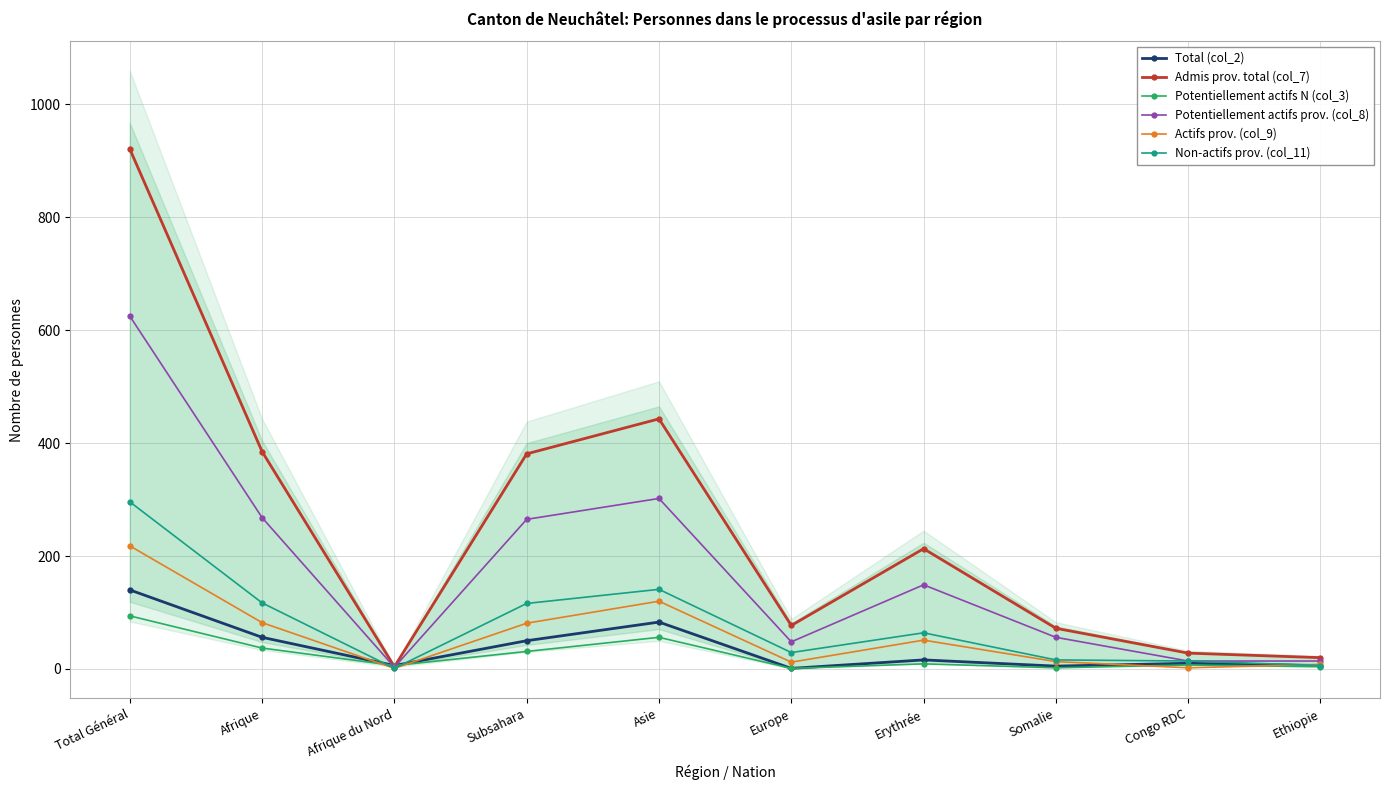

How many values in the Actifs prov. (col_9) series are below 51?

5